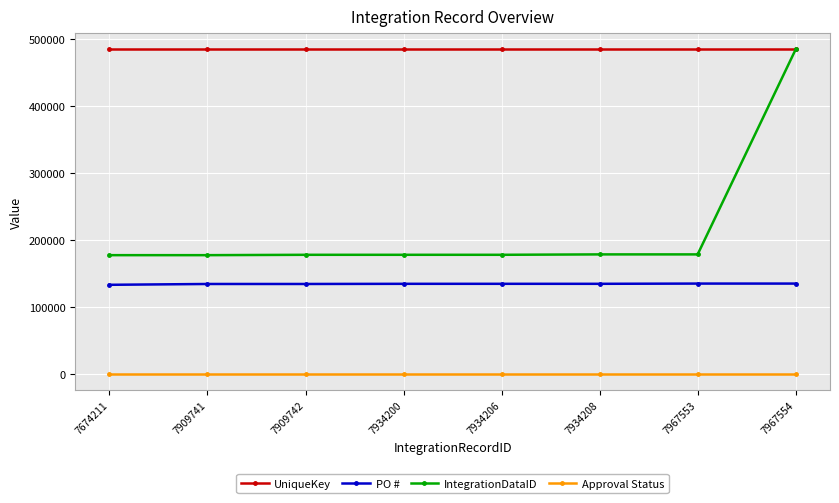

At how many categories does at least one series exceed 222749?

8